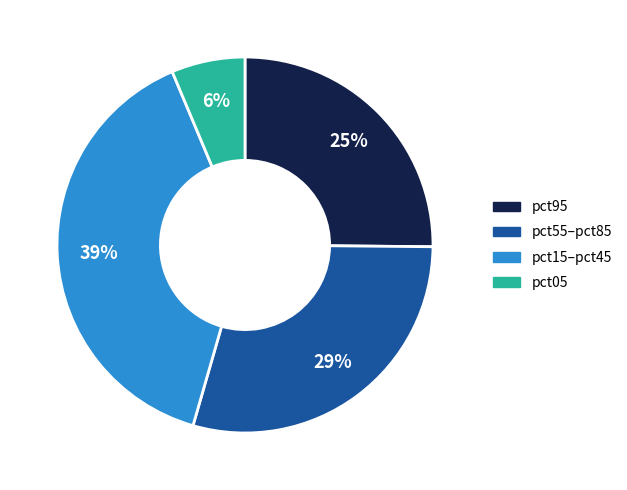

How many segments does this pie chart have?

4